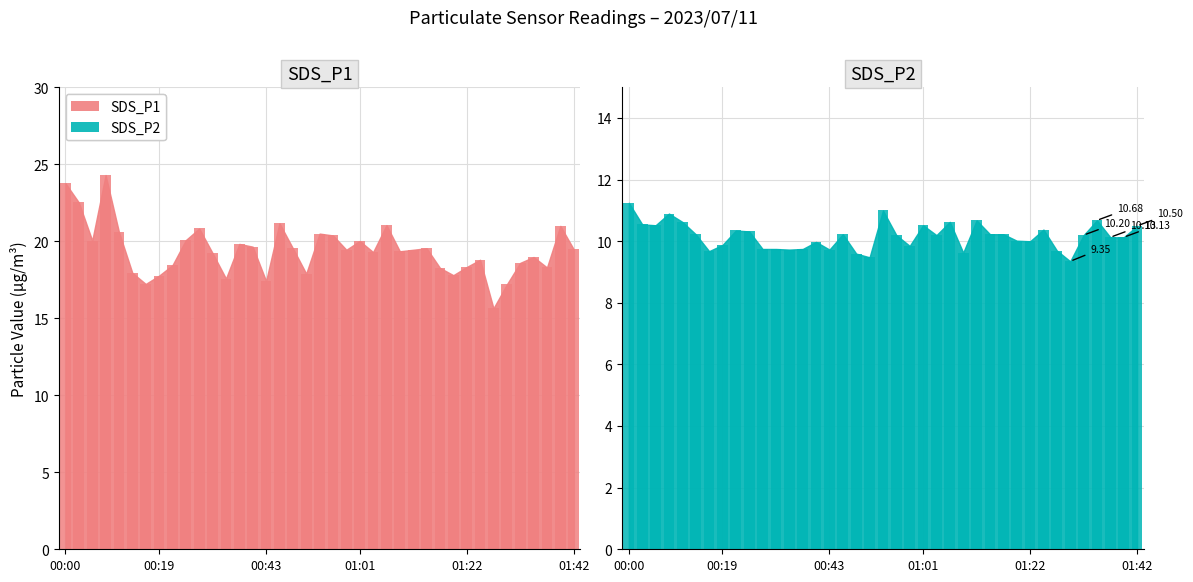

What is the label of the 8th bar from the left?

00:19